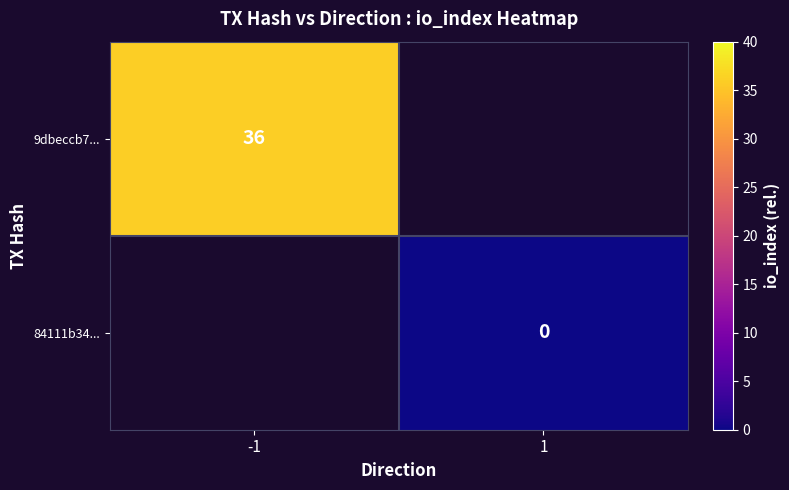

Is it true that 9dbeccb7... equals 63 at -1?

False